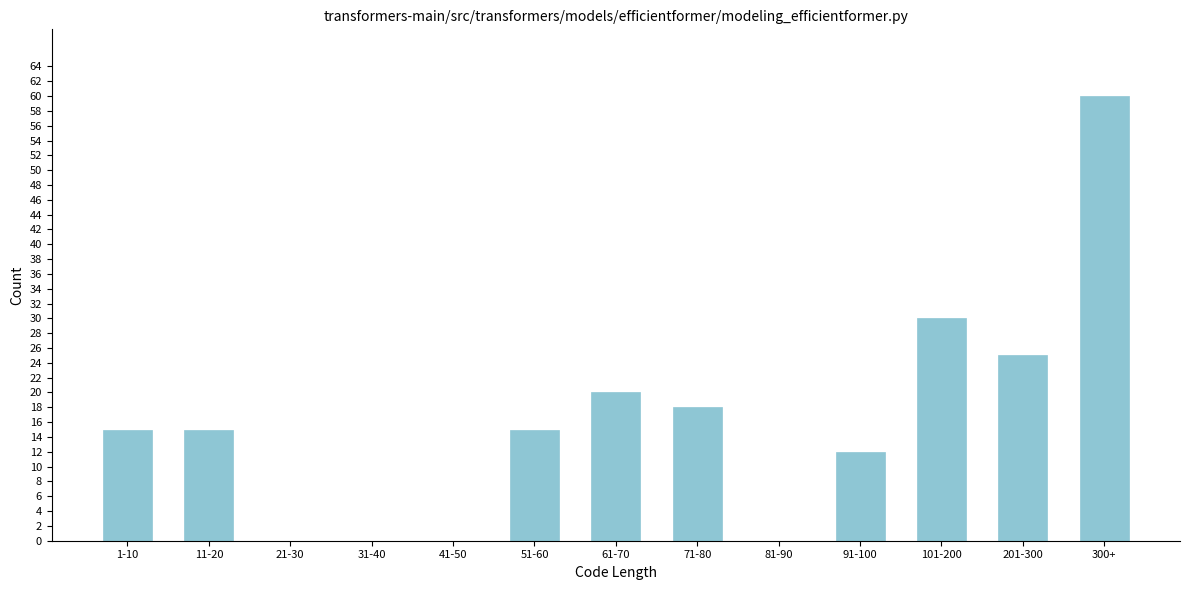

Reading left to right, extract all data points from this chart.

1-10=15	11-20=15	21-30=0	31-40=0	41-50=0	51-60=15	61-70=20	71-80=18	81-90=0	91-100=12	101-200=30	201-300=25	300+=60